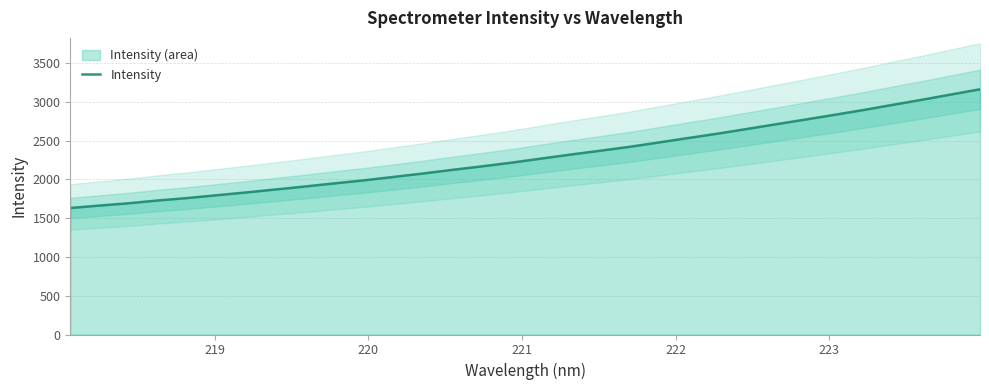

What is the lowest value of the Intensity series?

1630.3